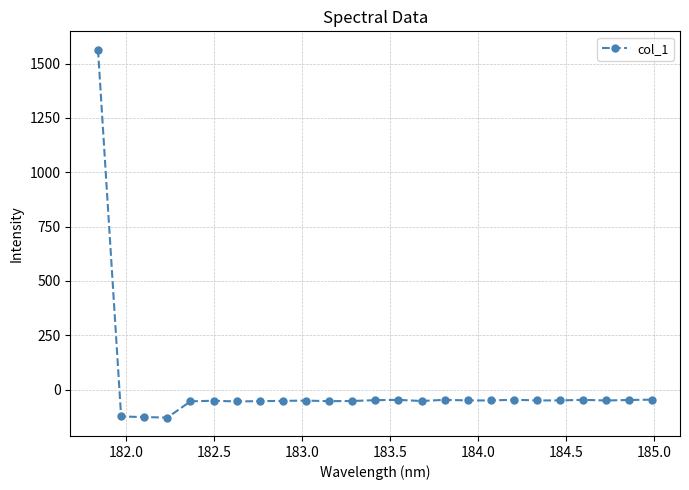

What is the sum of all values?

125.1